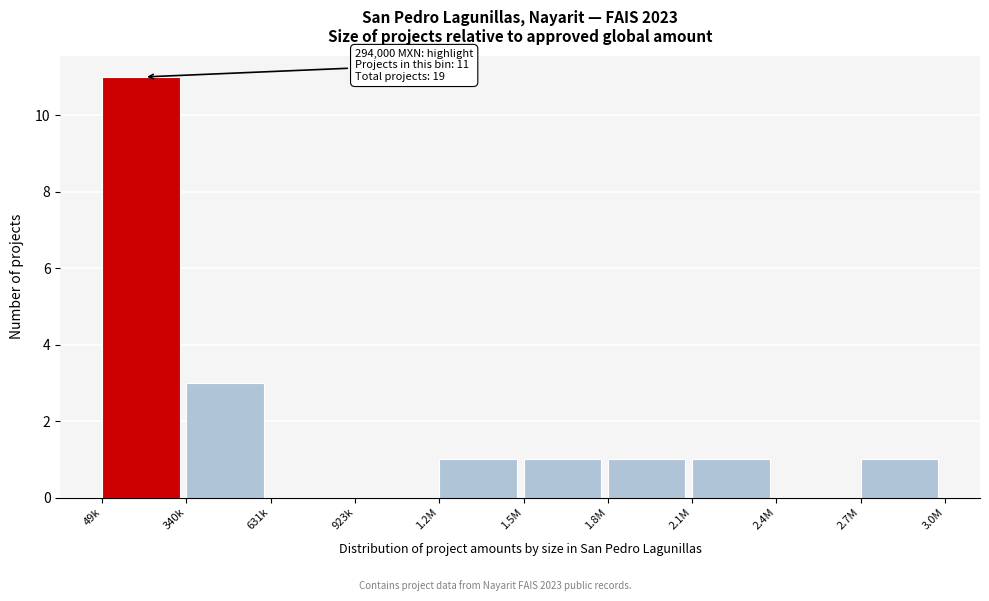

Reading left to right, extract all data points from this chart.

49k=11	340k=3	631k=0	923k=0	1.2M=1	1.5M=1	1.8M=1	2.1M=1	2.4M=0	2.7M=1